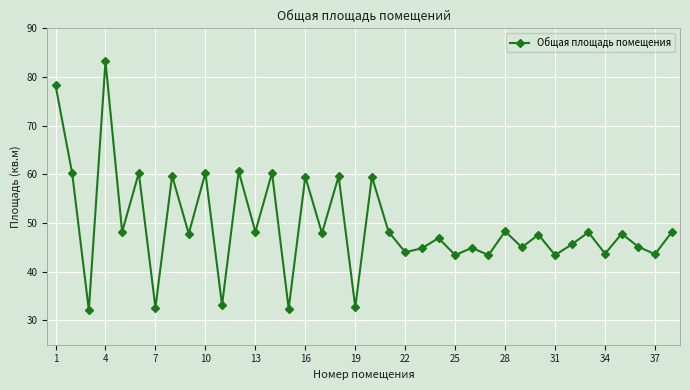

What is the minimum value shown in the chart?

32.1